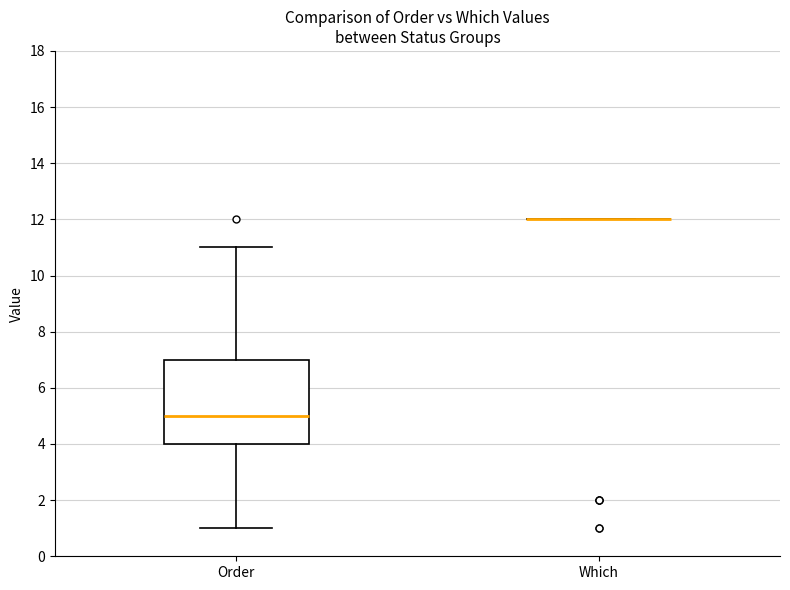

Which box is the tallest, from its lower edge to its upper edge?

Order